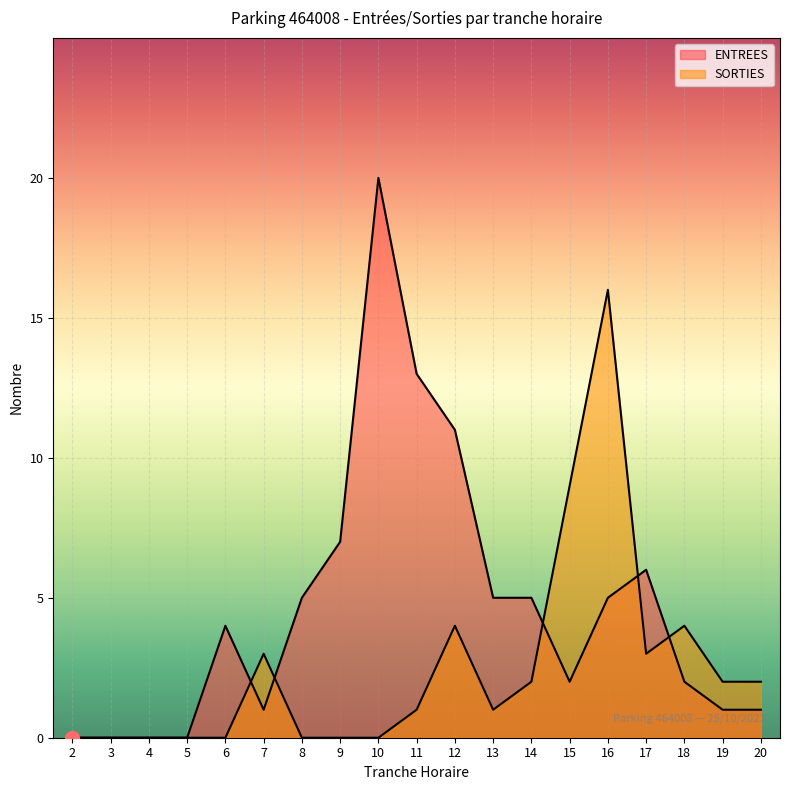

Between which two adjacent categories do SORTIES and ENTREES first intersect?

6 and 7